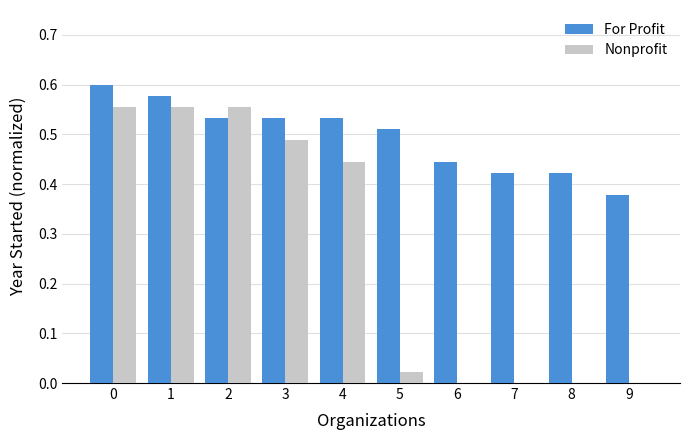

Does the chart contain any negative values?

No